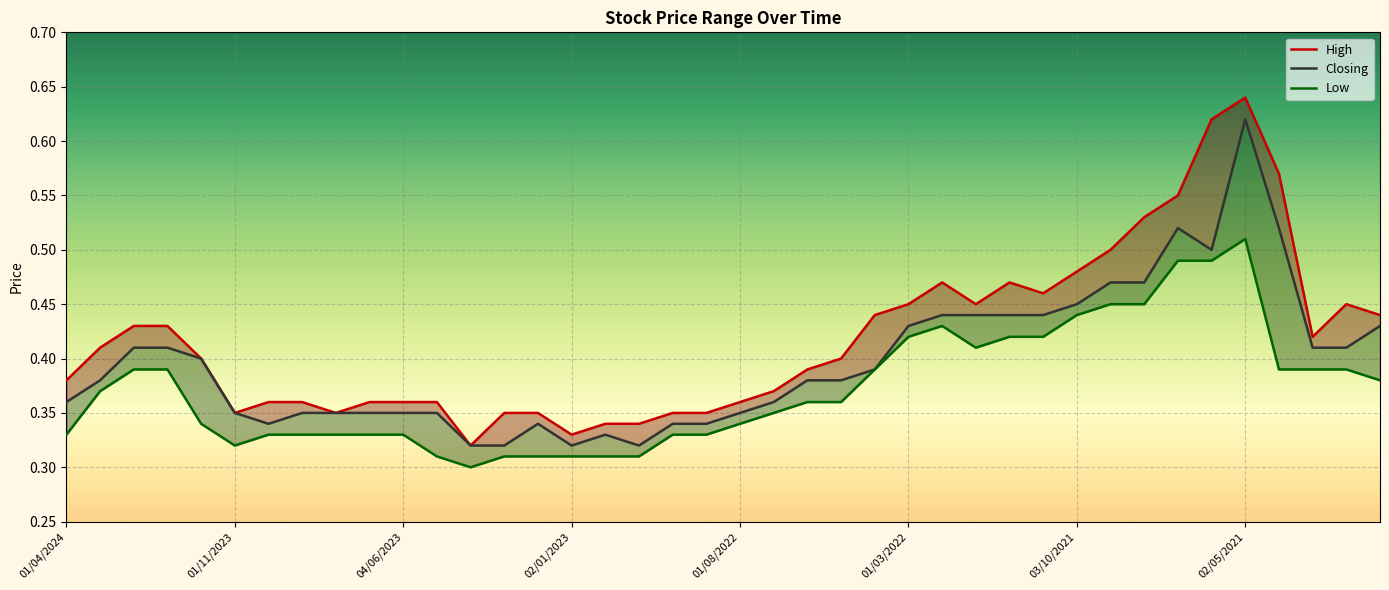

What is the average value of the High series?

0.4